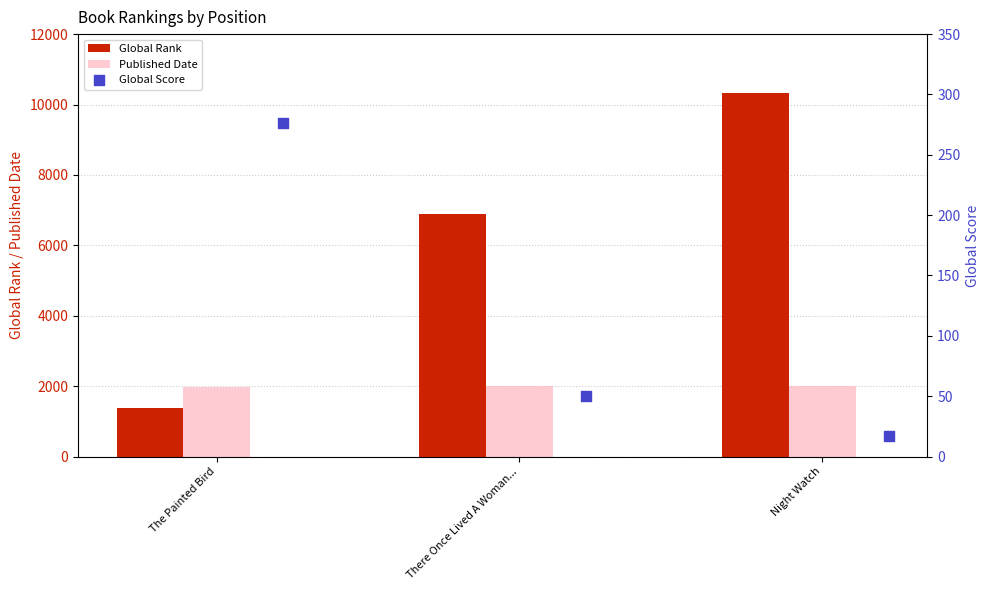

Which series reaches the maximum Y coordinate?

Global Rank